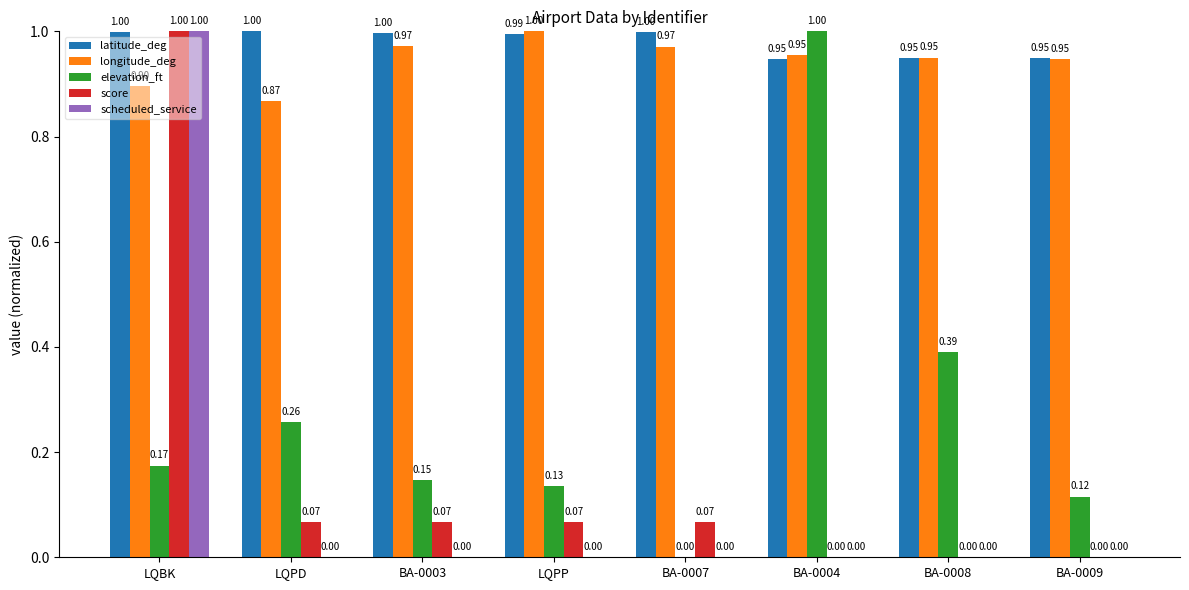

Between BA-0007 and BA-0009, which series saw the biggest shift?

elevation_ft